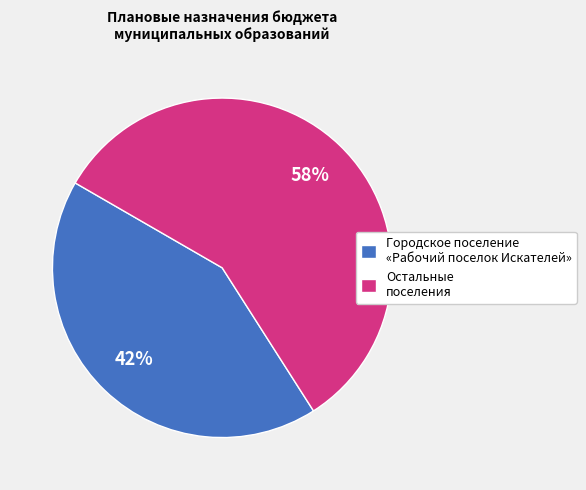

How many slices are in this pie chart?

2